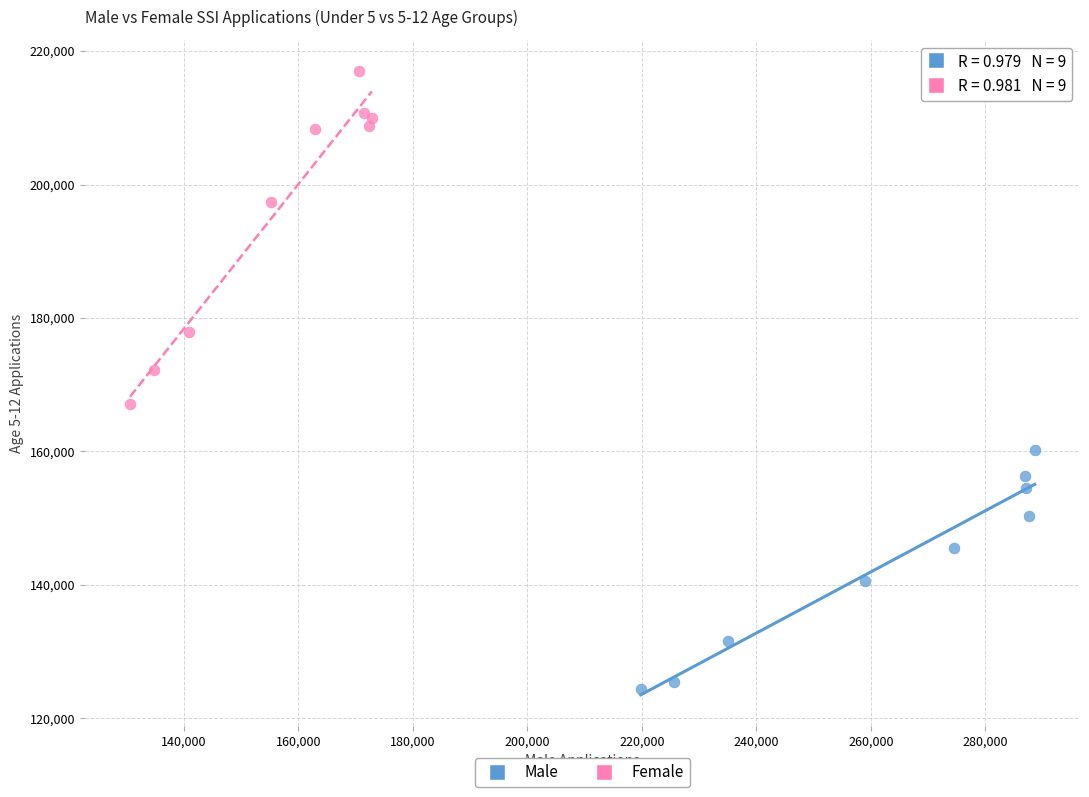

Which series contains the highest Y value?

Female